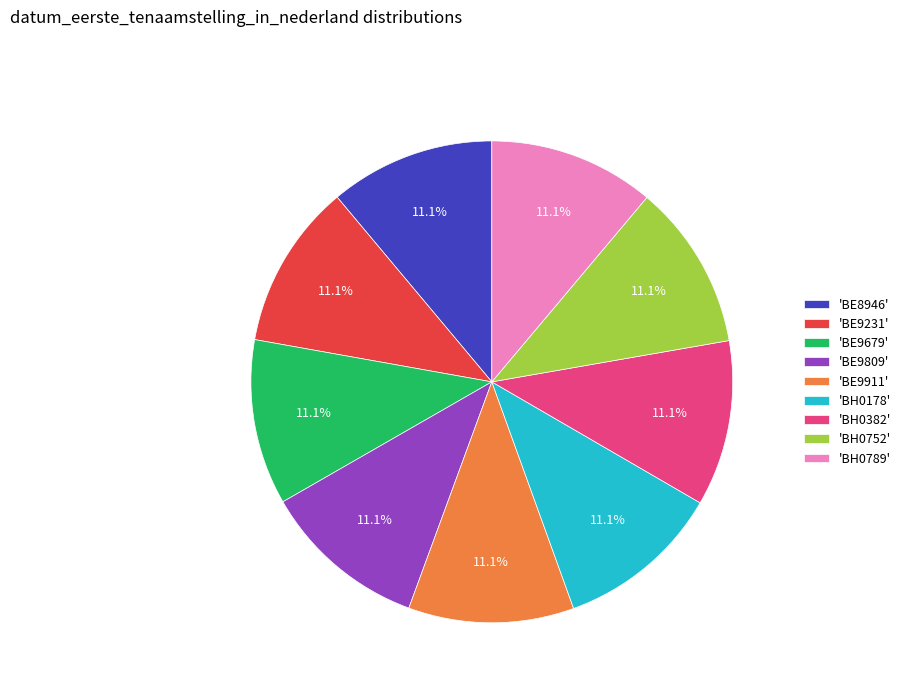

What is the ratio of the value at 'BE9231' to the value at 'BH0382'?

1.0